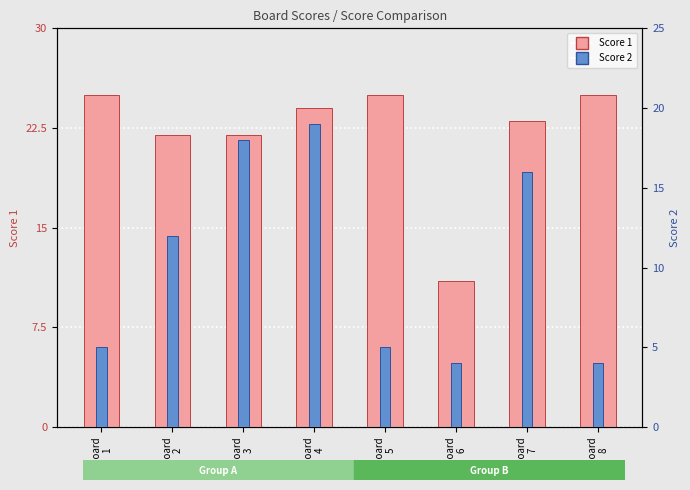

What is the spread (max minus min) of values at Board
8?

21